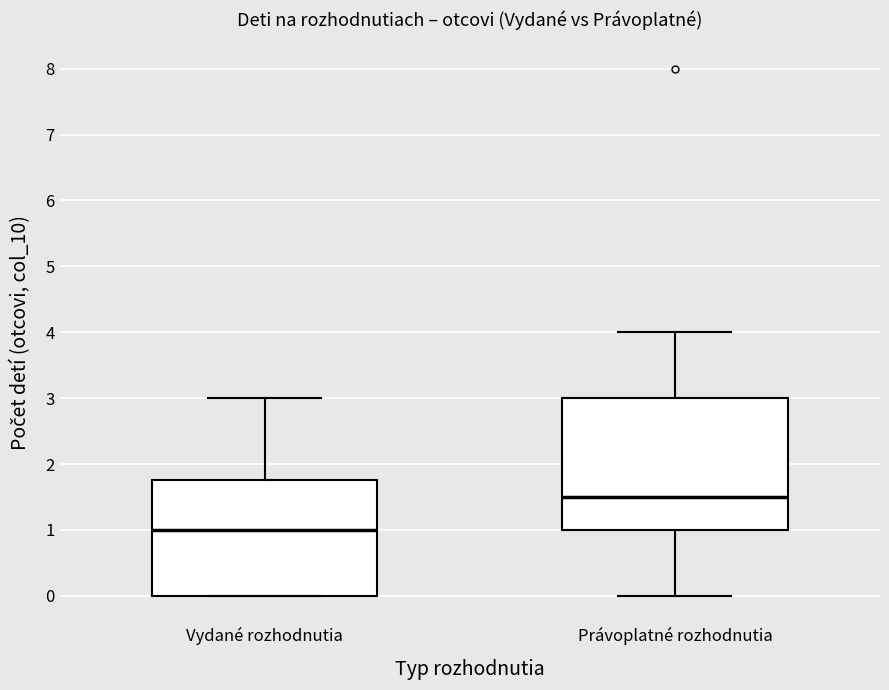

Reading left to right, read every box against the y-axis: the position of its median line, the range the box covers, and the ends of its whiskers. The values are not printed on the chart, so give them approximately, as read against the axis.

Vydané rozhodnutia: median 1.0, box 0.0 to 1.8, whiskers 0.0 to 3.0
Právoplatné rozhodnutia: median 1.5, box 1.0 to 3.0, whiskers 0.0 to 4.0